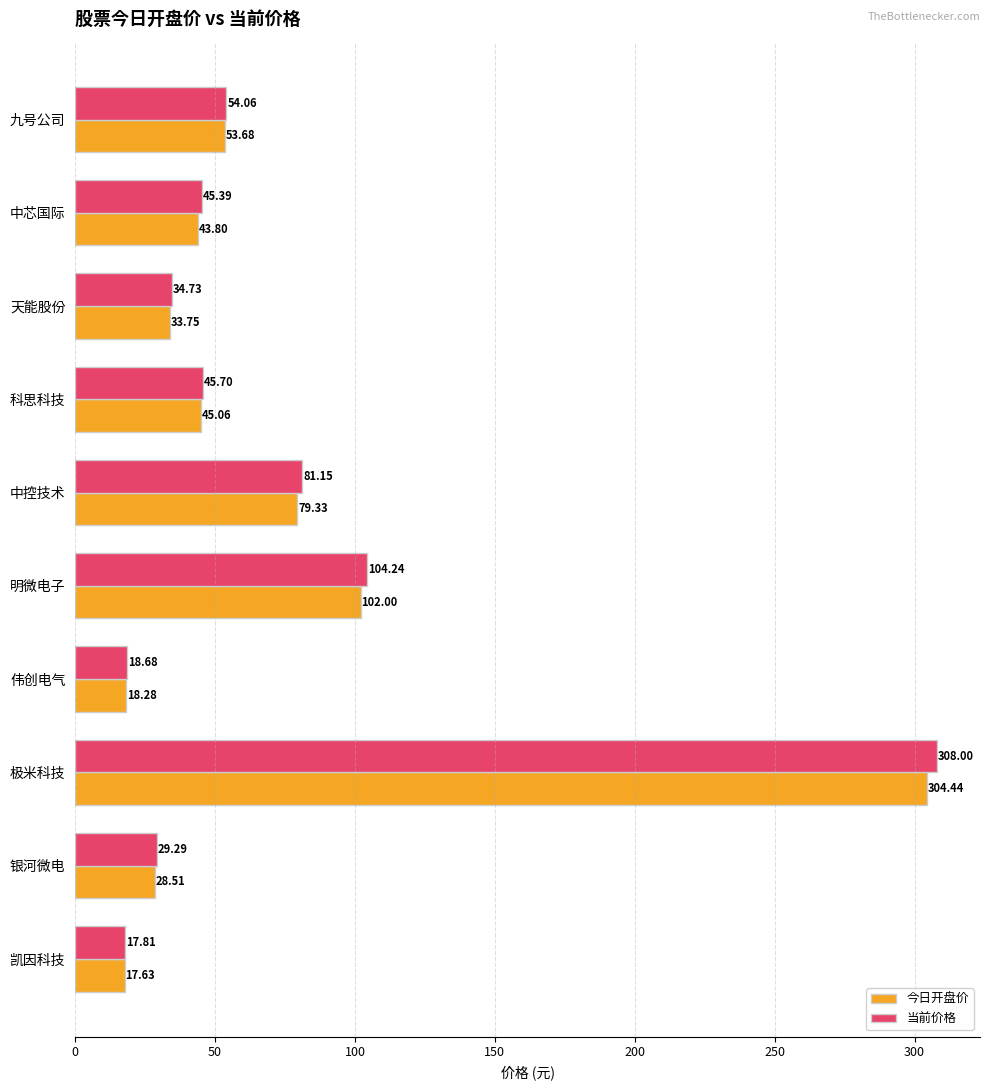

What is the minimum value shown in the chart?

17.6